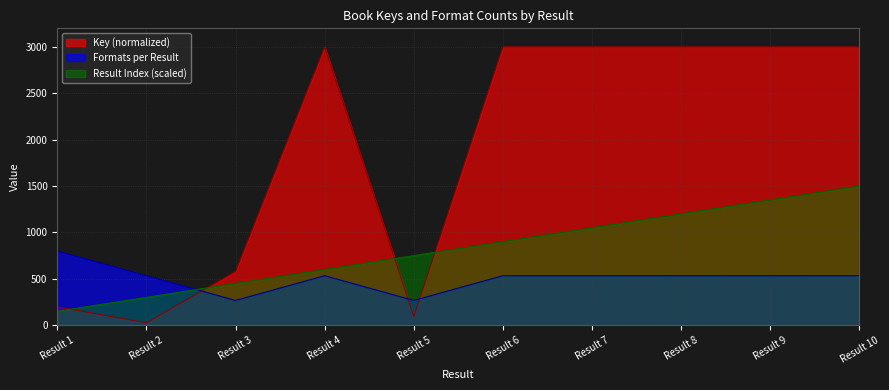

Rank the series by their average value, from highest to lowest.

Key (normalized), Result Index (scaled), Formats per Result